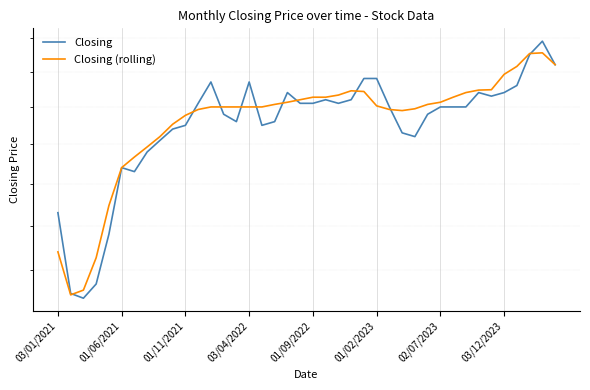

At which category does Closing (rolling) reach its first local peak?

23